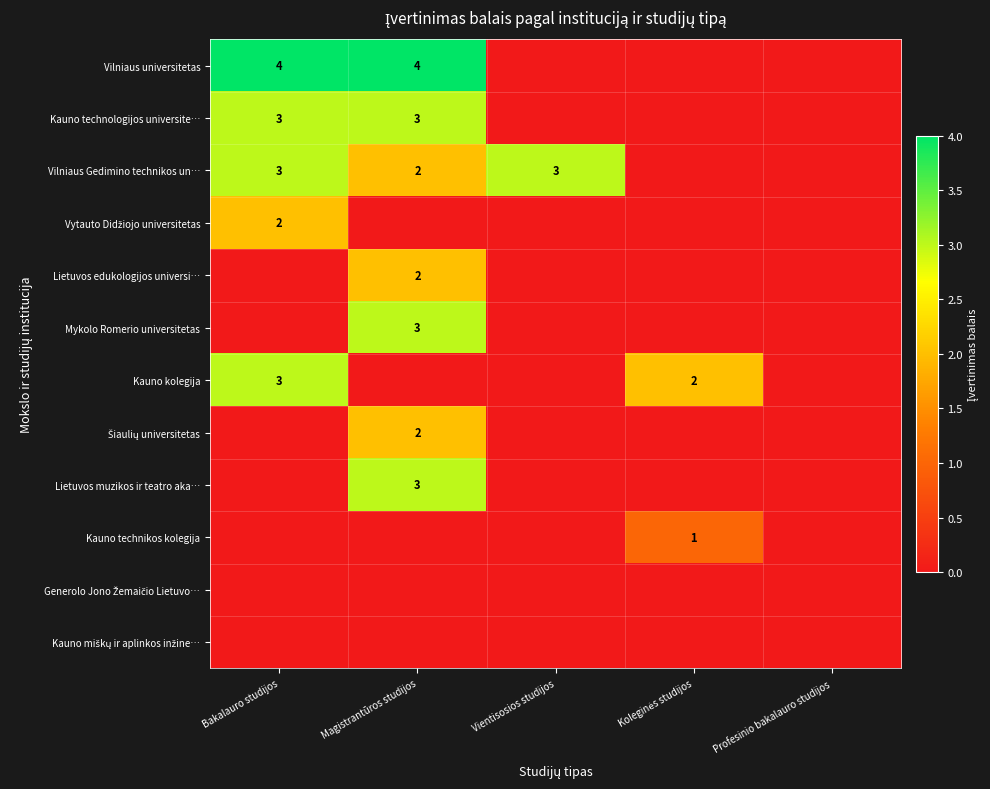

The value of Vilniaus universitetas at Magistrantūros studijos is 7. True or false?

False